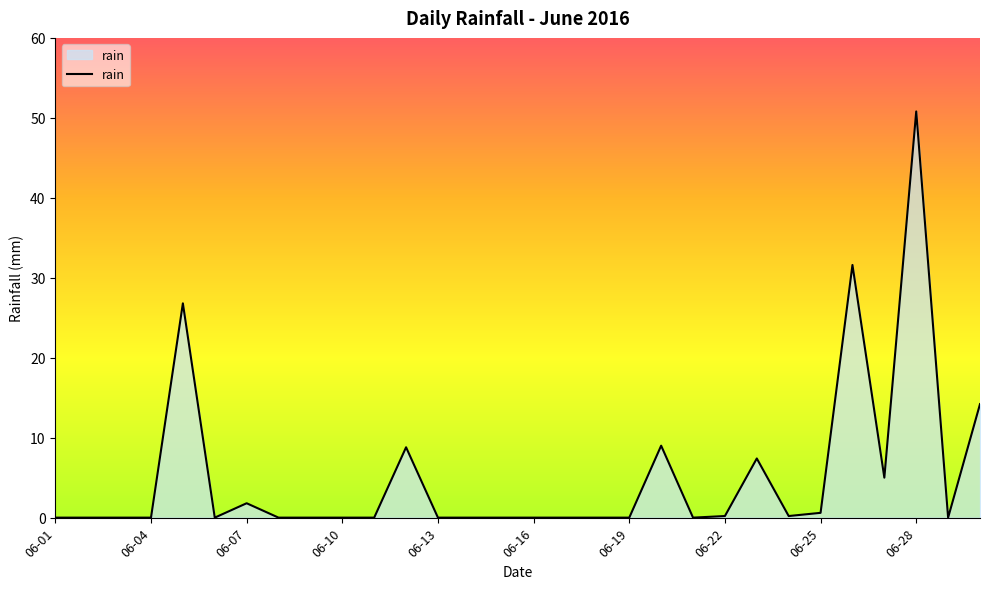

How many lines are shown in the chart?

1